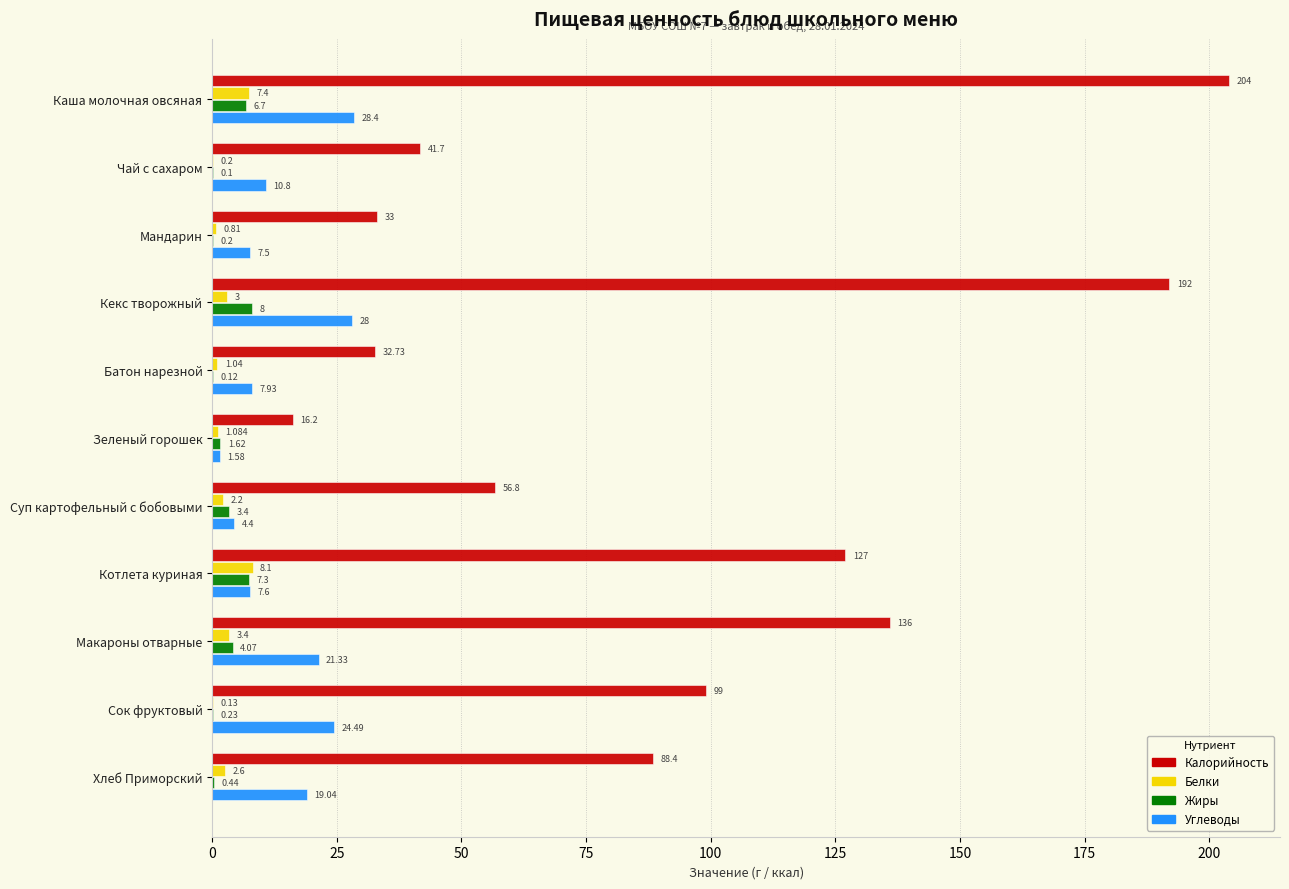

Which category has the highest value across all series?

Каша молочная овсяная